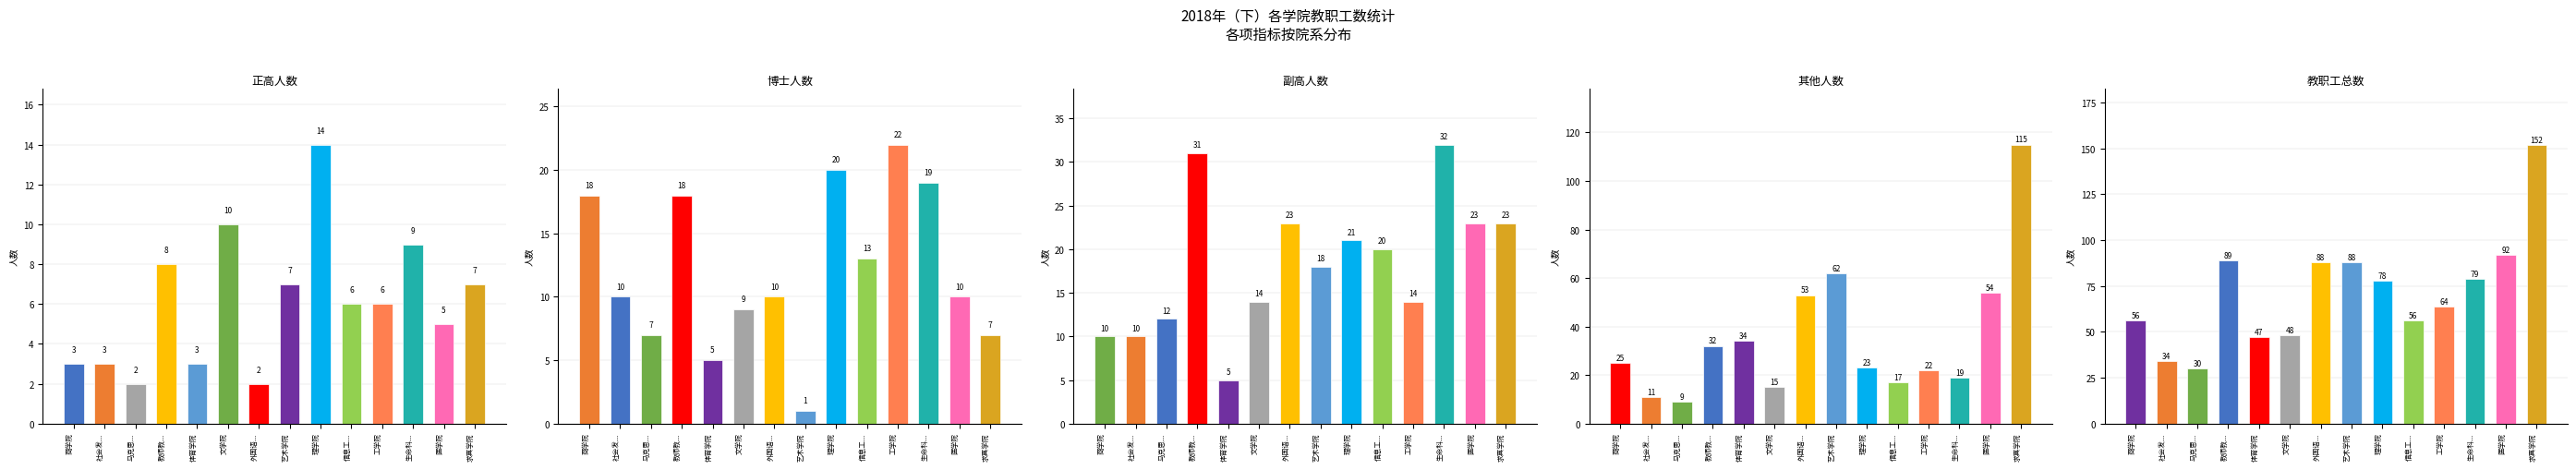

What position from the left is 体育学院?

5